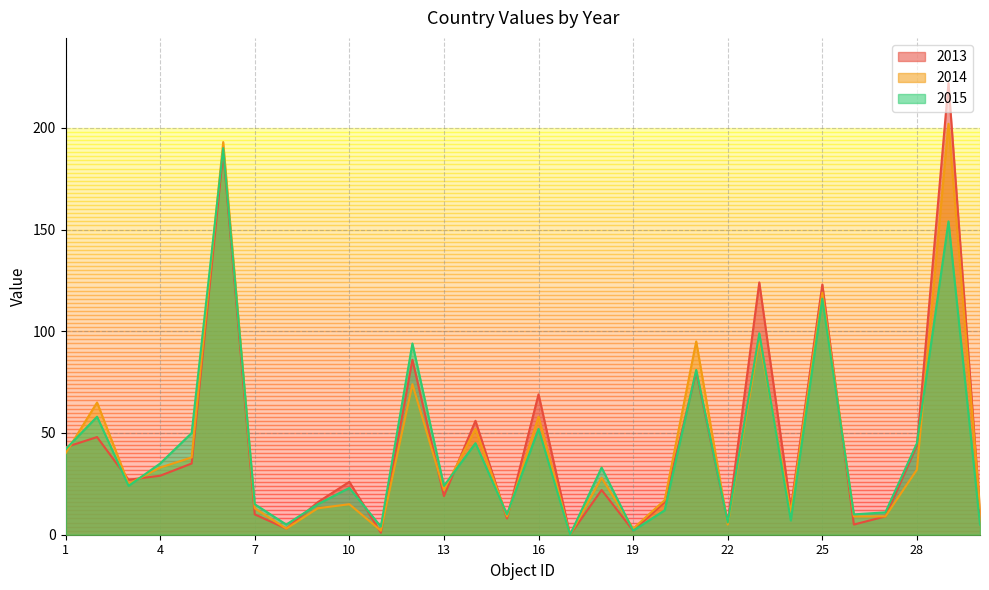

True or false: 2013 and 2014 intersect in this chart.

True